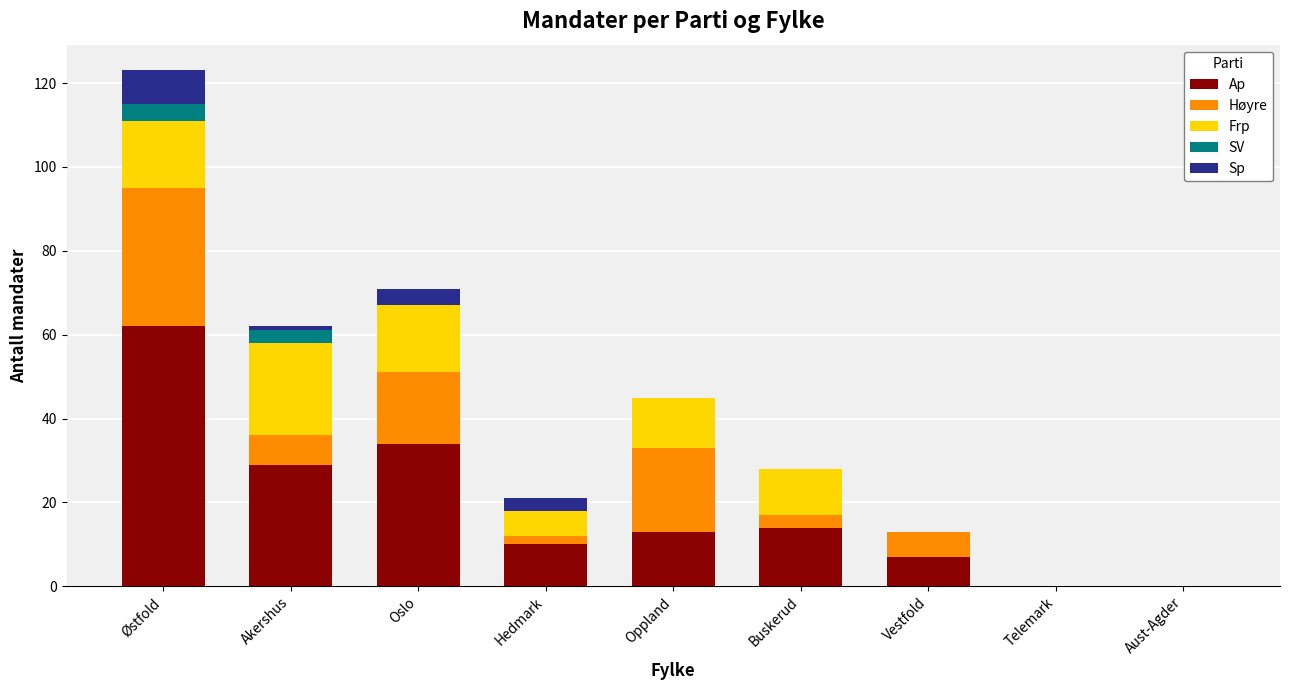

At which category is the sum across all series the highest?

Østfold